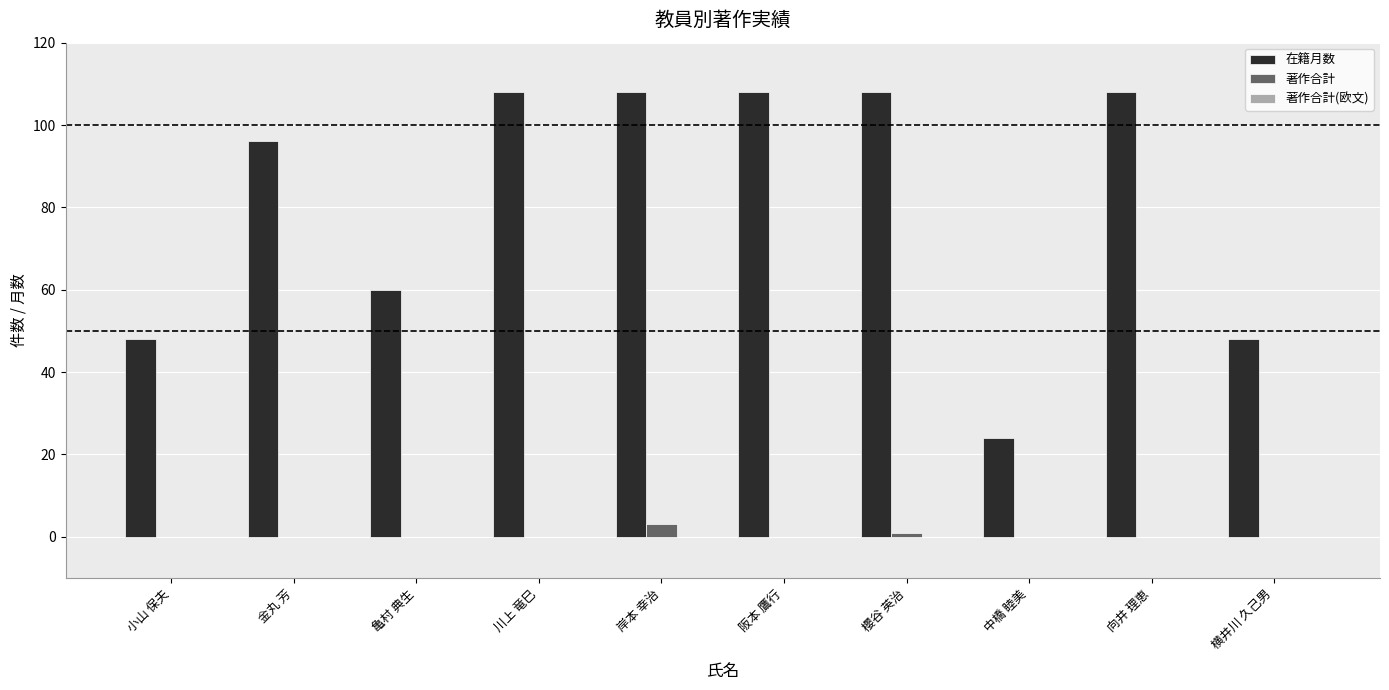

Is it true that 在籍月数 equals 48 at 横井川 久己男?

True